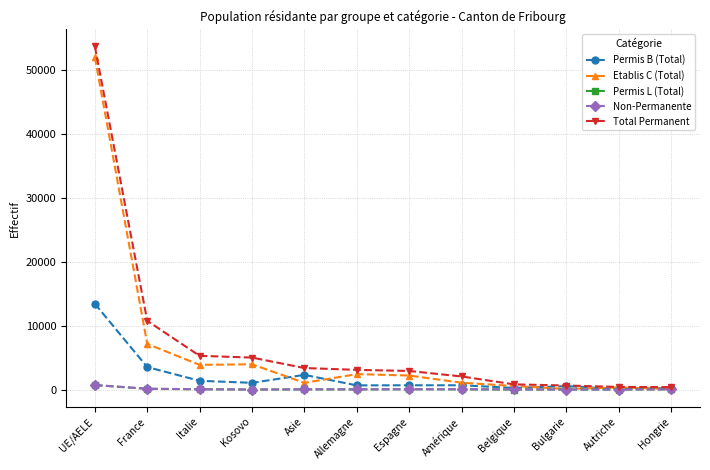

The value of Total Permanent at Espagne is 2907. True or false?

True